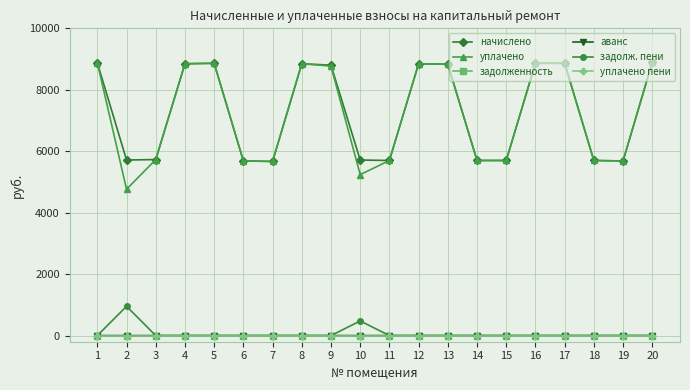

Does the chart have visible grid lines?

Yes